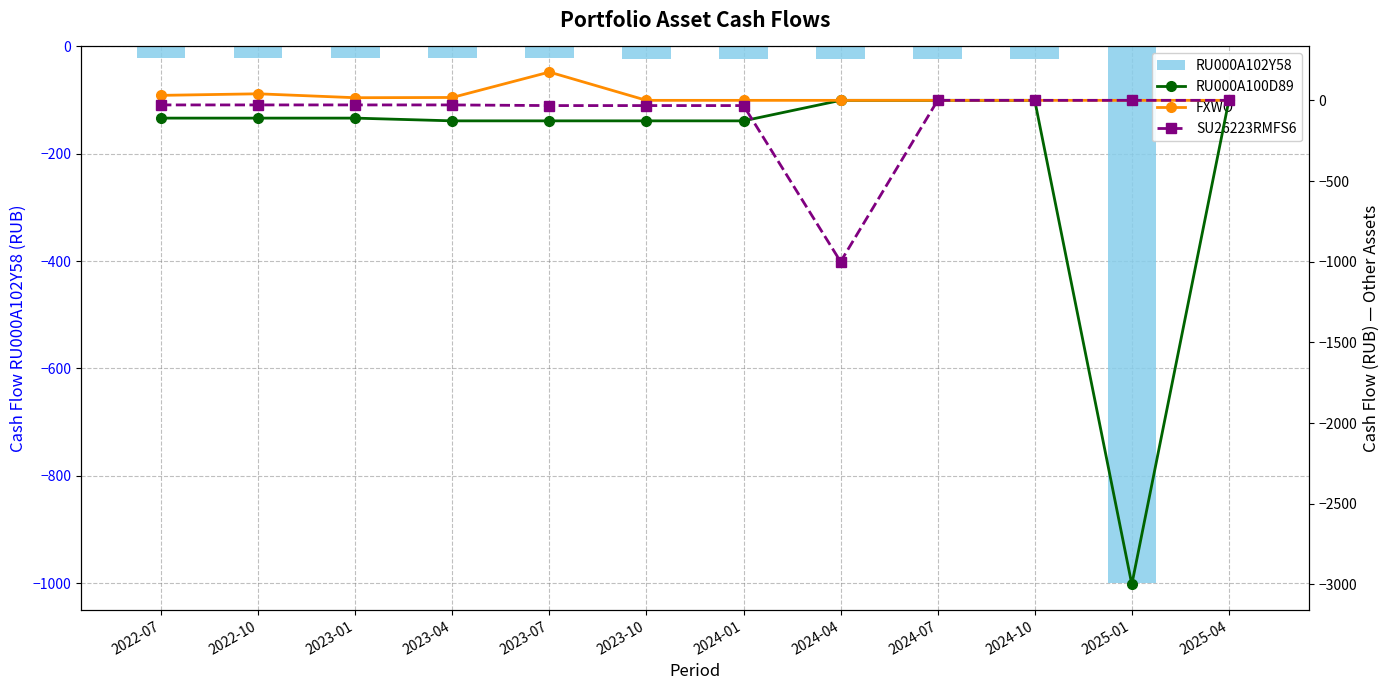

What is the label of the 8th bar from the right?

2023-07